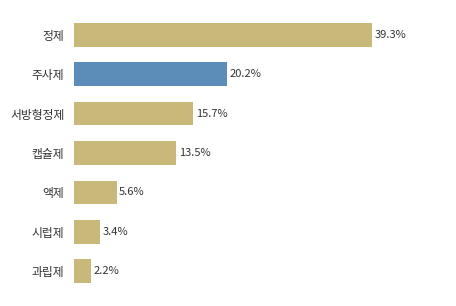

Are the bars horizontal?

Yes